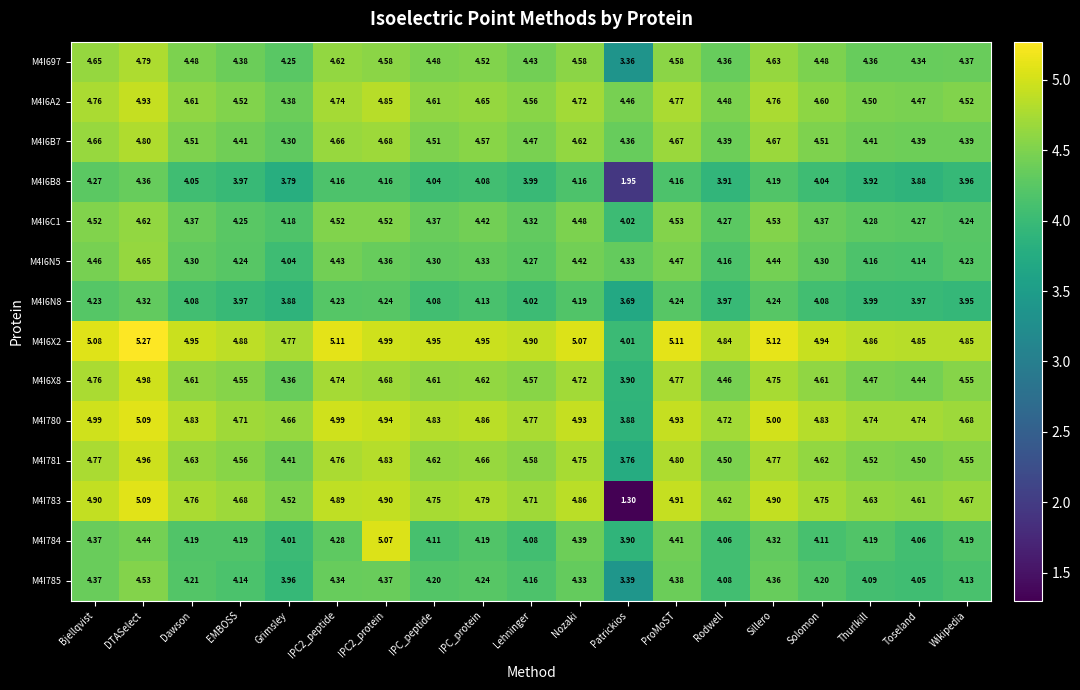

At which label does M4I781 first exceed 4?

Bjellqvist